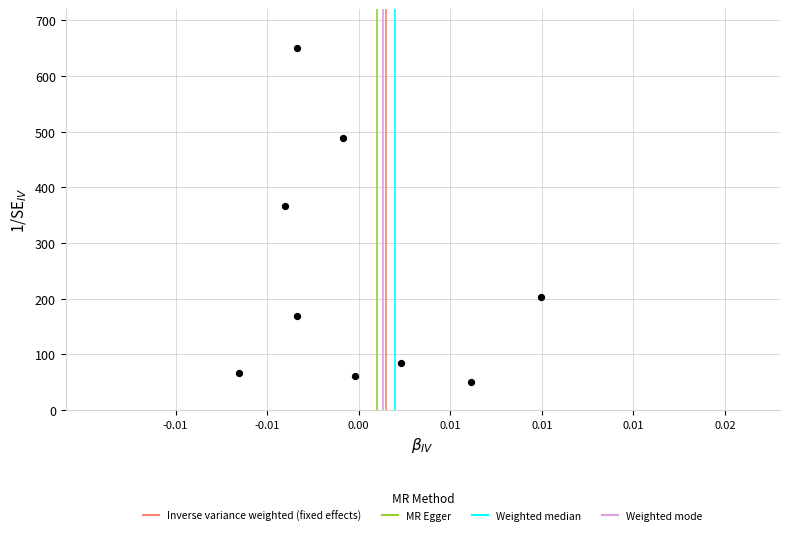

What Y value in the scatter plot is closest to 349?

366.5